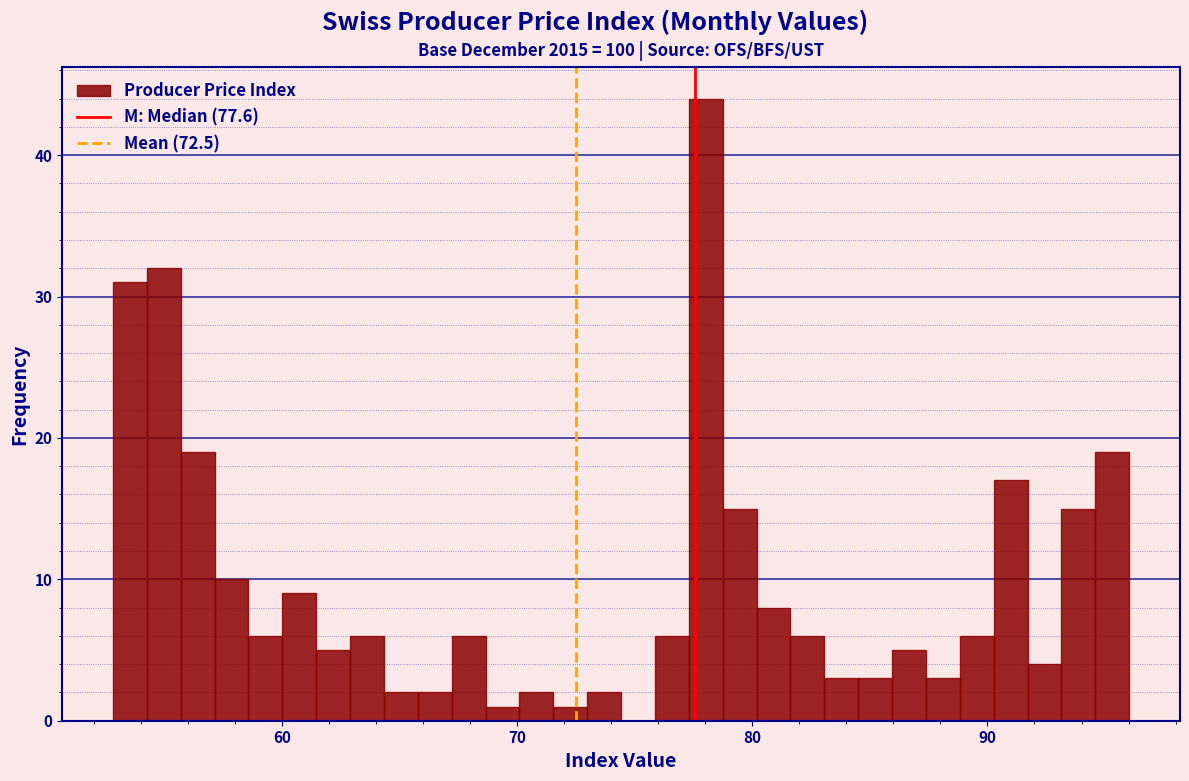

Around what value on the x-axis is the tallest bar? Give the approximate position of its centre, as read against the axis.

78